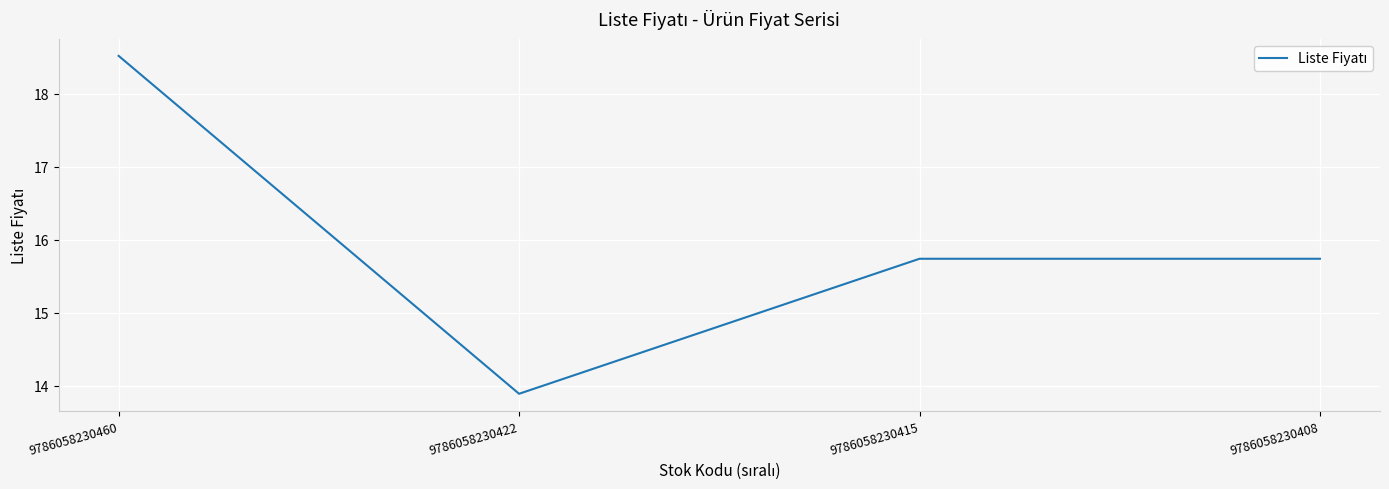

Count the number of categories in the chart.

4